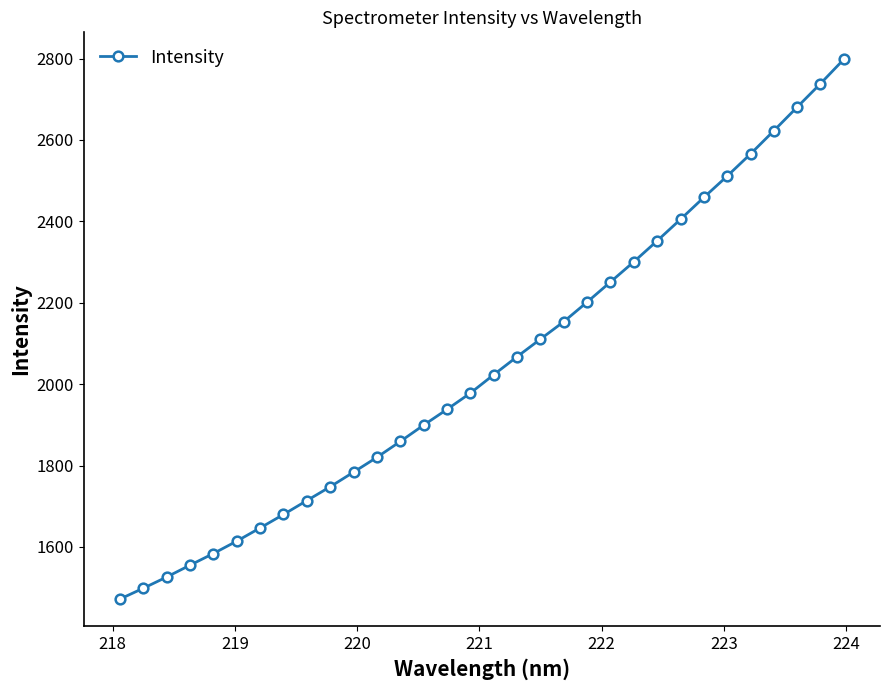

What is the difference between the maximum and minimum values?

1326.1